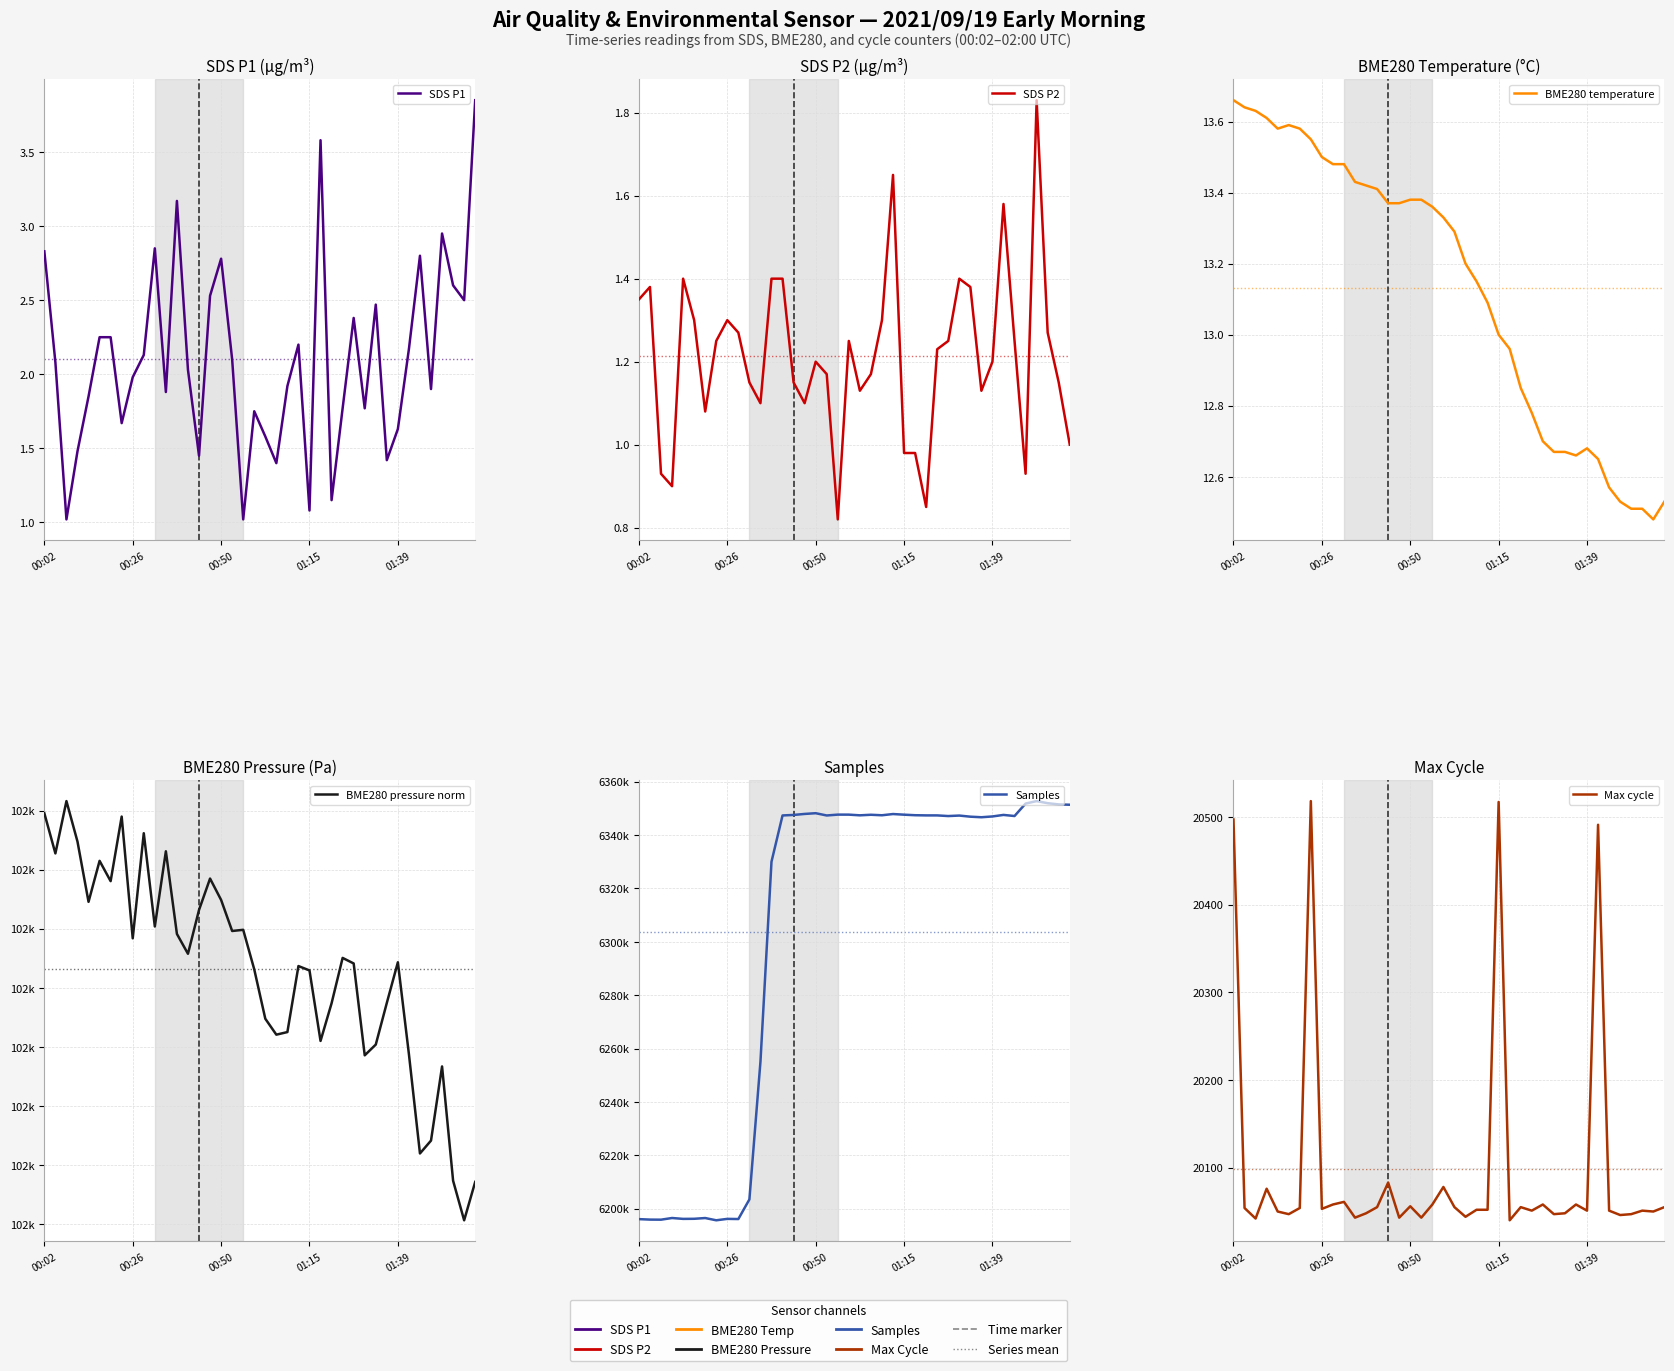

True or false: BME280 pressure norm has a value of 43649.0 at 15.

False